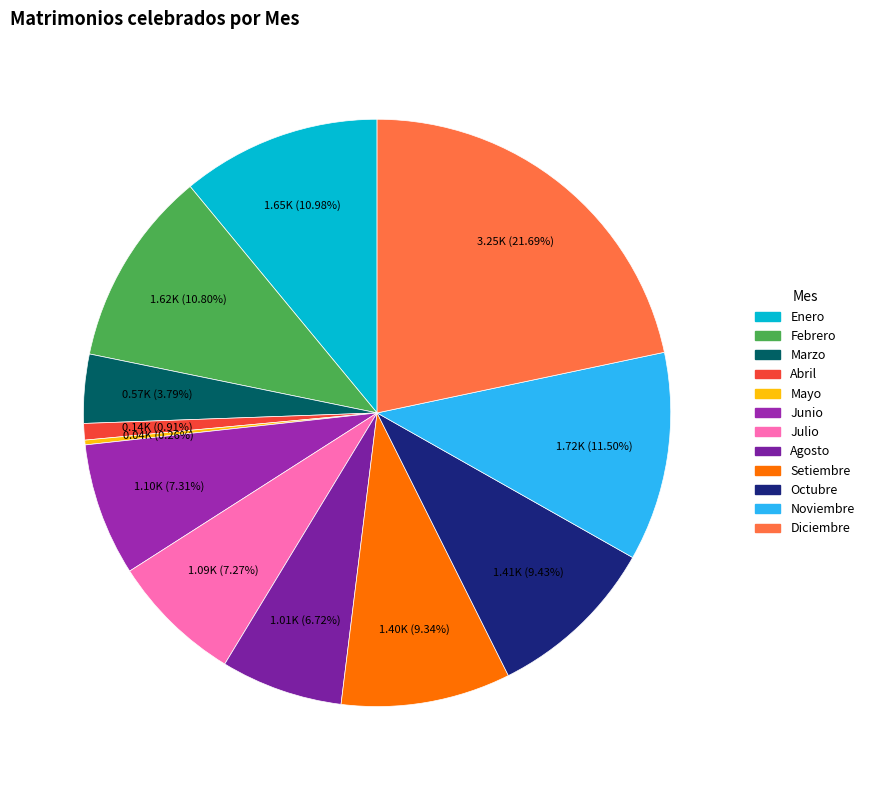

Is the sum of Febrero and Diciembre greater than half?

No